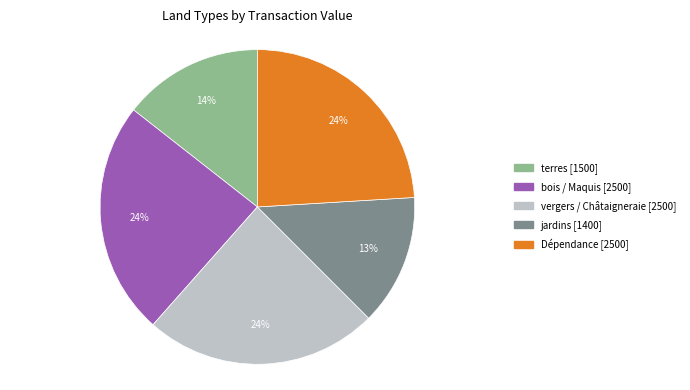

Which slice is the smallest?

jardins